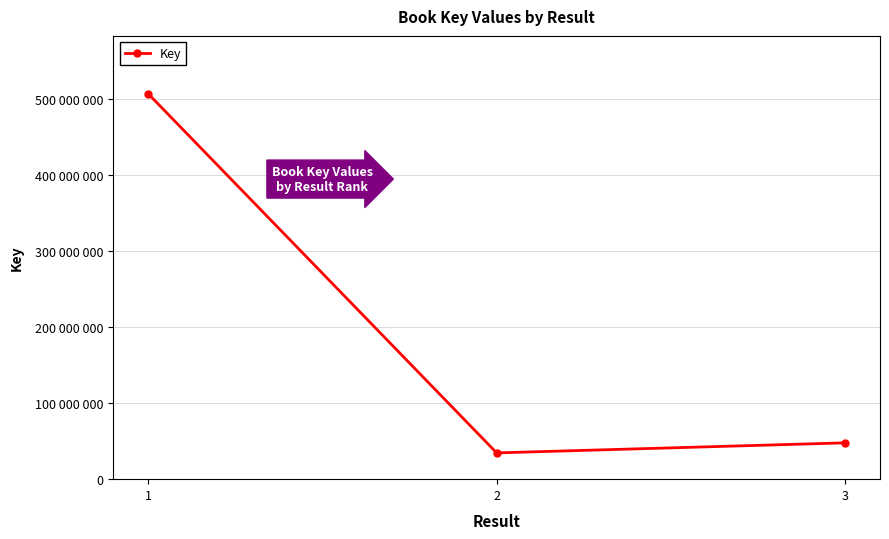

Is this an area chart (filled region under the line)?

No